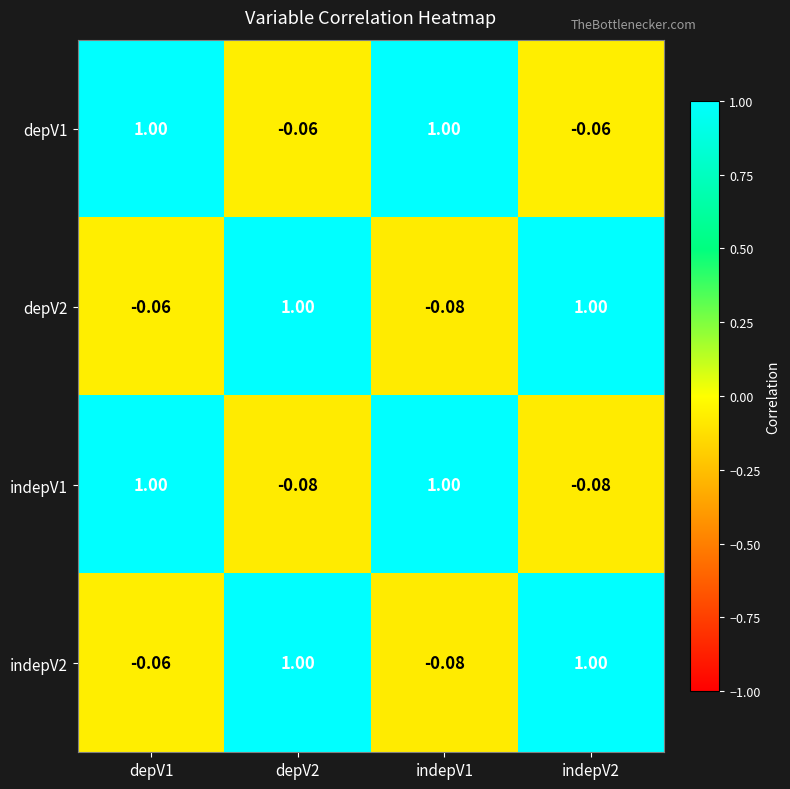

Reading right to left, list all the values displayed in this chart.

depV1: indepV2=-0.1	indepV1=1.0	depV2=-0.1	depV1=1.0
depV2: indepV2=1.0	indepV1=-0.1	depV2=1.0	depV1=-0.1
indepV1: indepV2=-0.1	indepV1=1.0	depV2=-0.1	depV1=1.0
indepV2: indepV2=1.0	indepV1=-0.1	depV2=1.0	depV1=-0.1